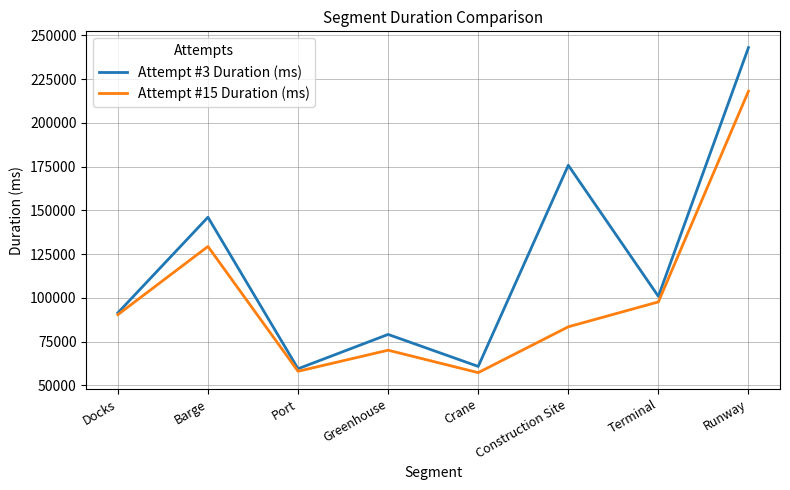

The value of Attempt #15 Duration (ms) at Port is 58108. True or false?

True